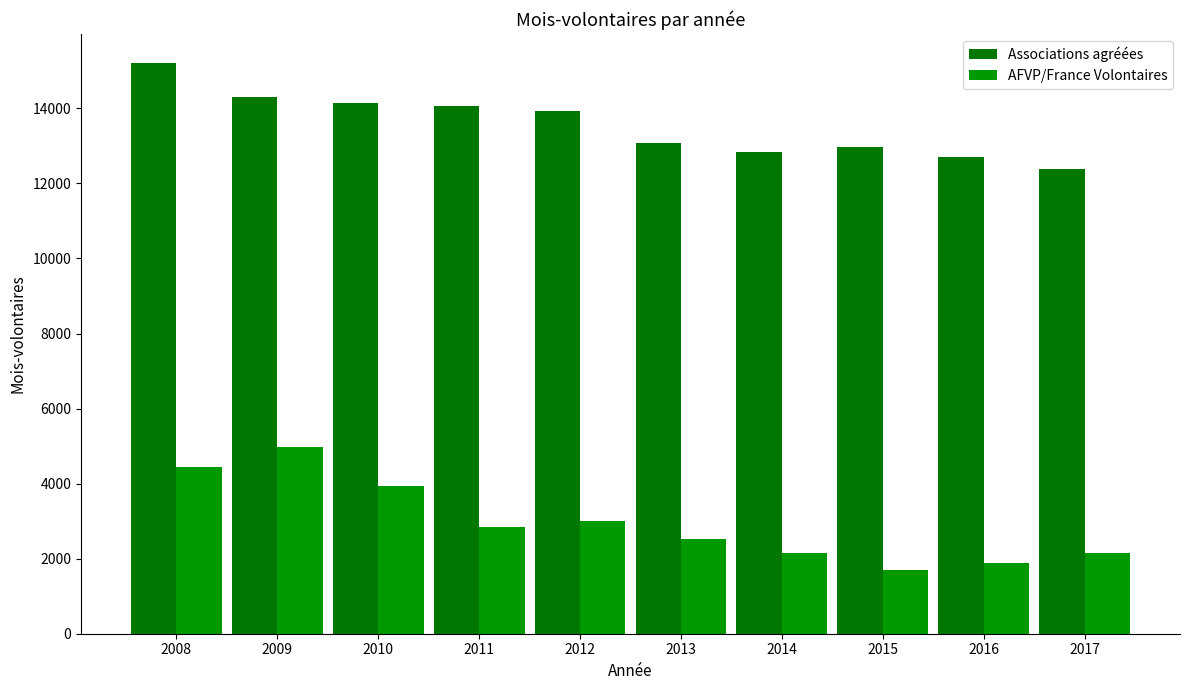

How many groups of bars are there?

10